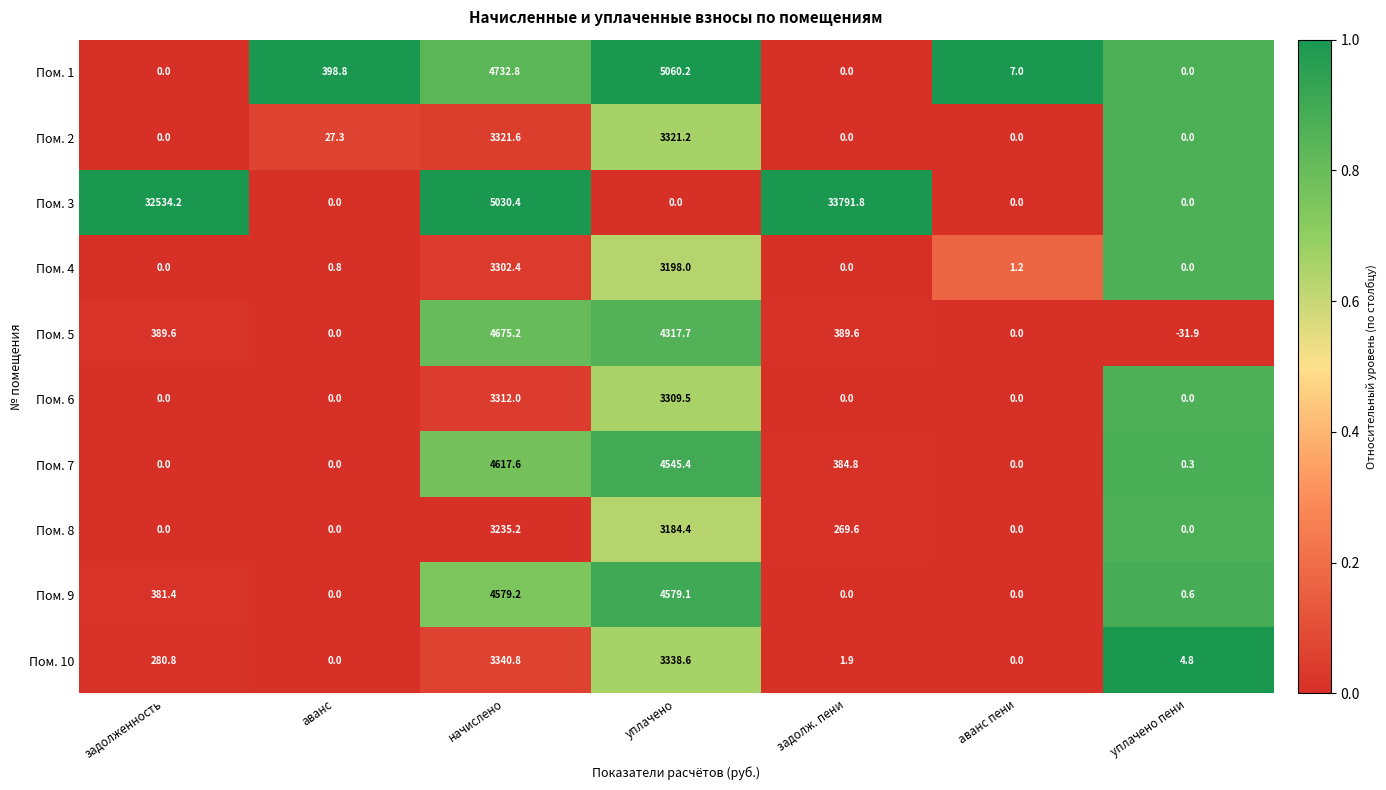

True or false: Пом. 8 has a value of 3235.2 at начислено.

True